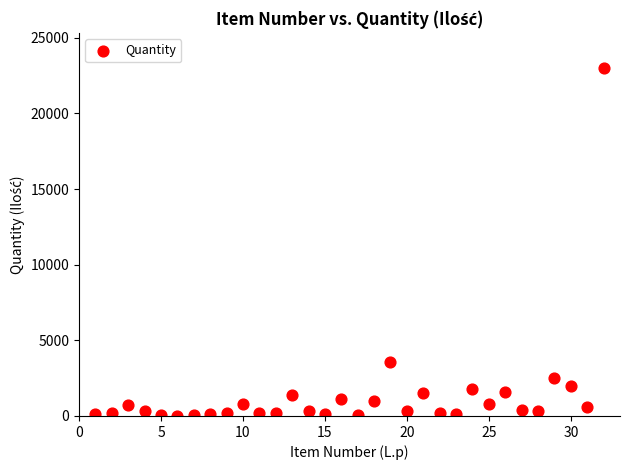

What Y value in the scatter plot is closest to 11510?

3600